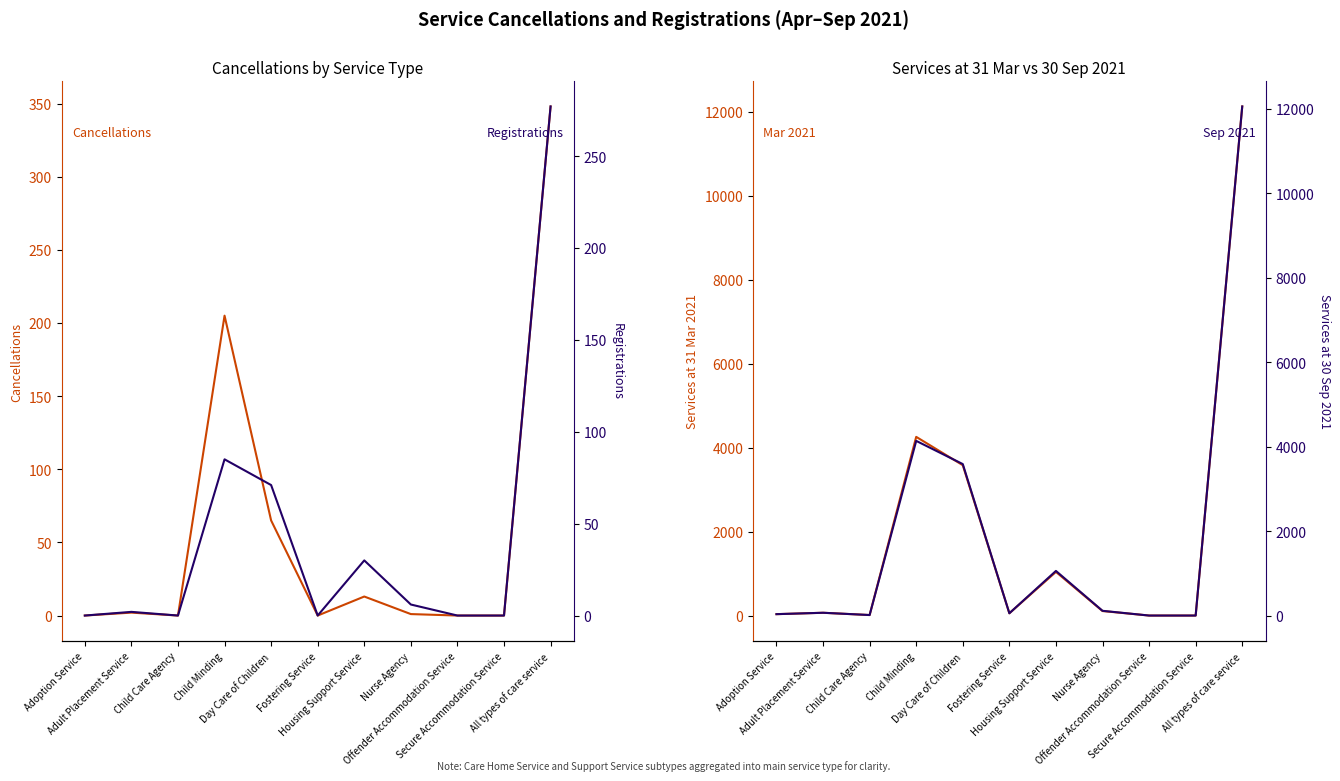

What is the difference between the highest and lowest values at Adoption Service?

38